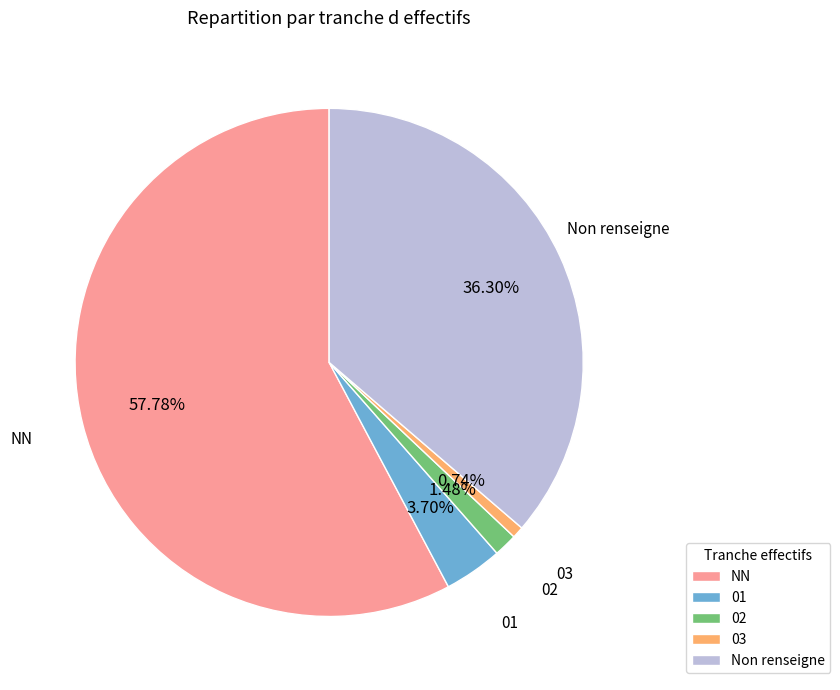

What percentage is the 02 slice, to the nearest percent?

1%